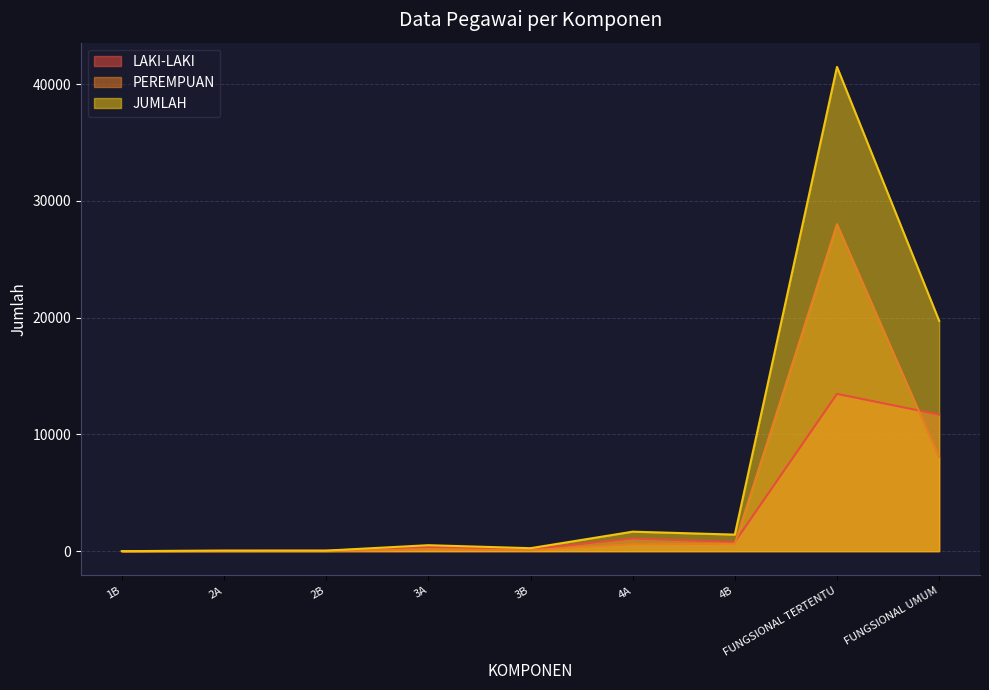

What is the sum of the LAKI-LAKI values at 3B and FUNGSIONAL UMUM?

11863